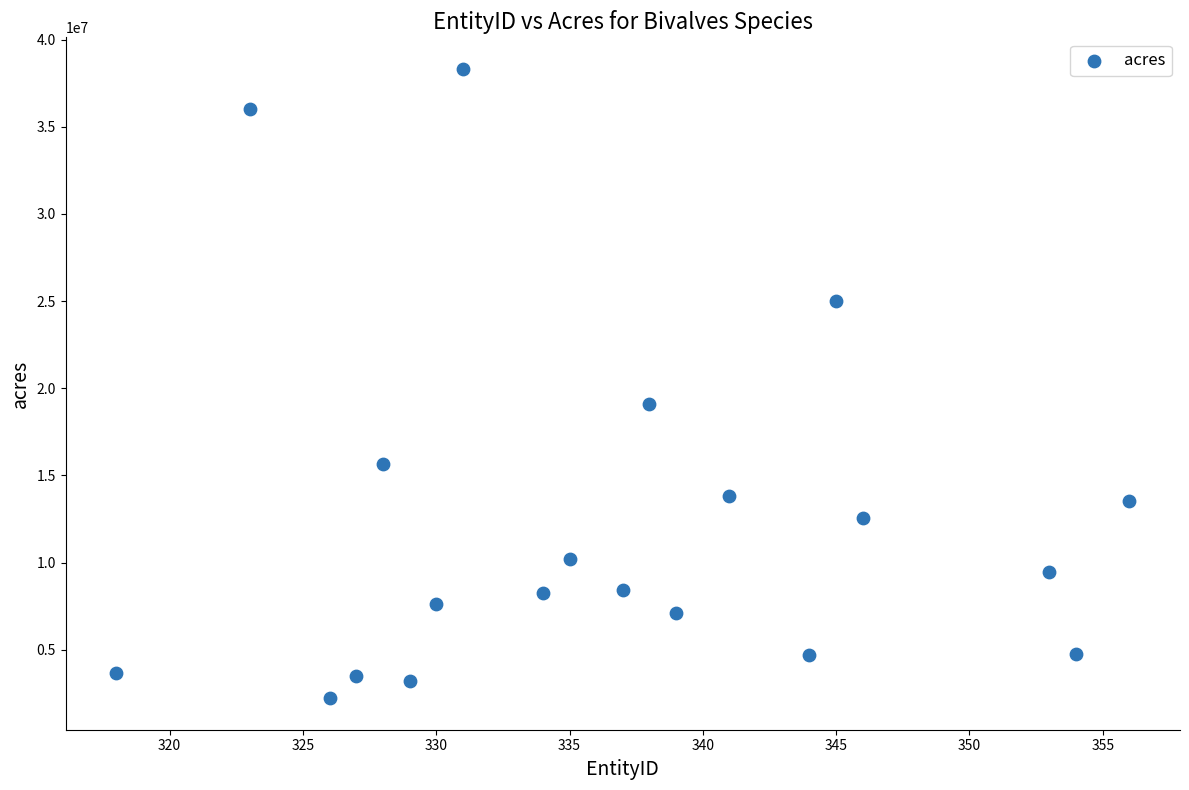

What Y value in the scatter plot is closest to 20273701?

19127869.5